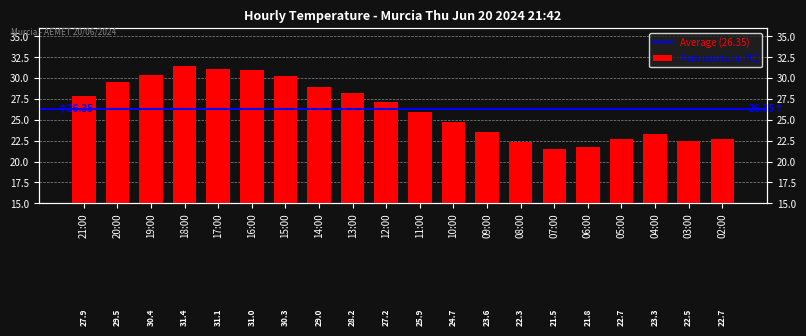

How many bars are there in total?

20